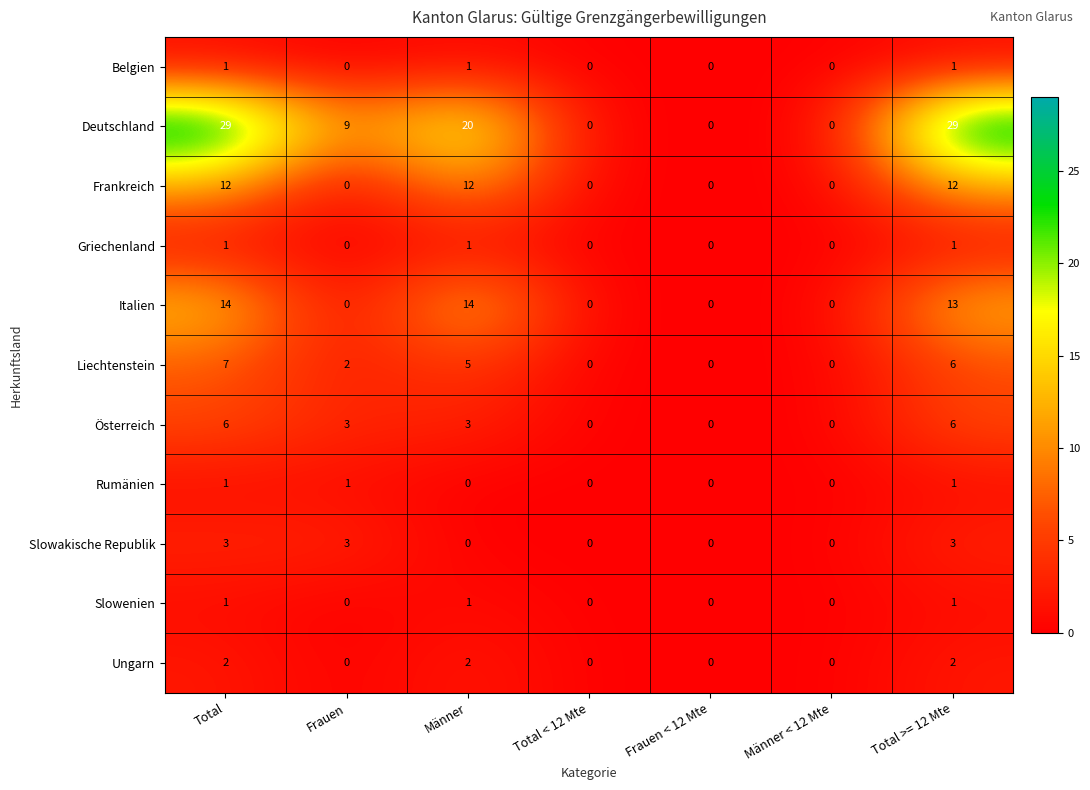

Which series has the widest spread of values?

Deutschland